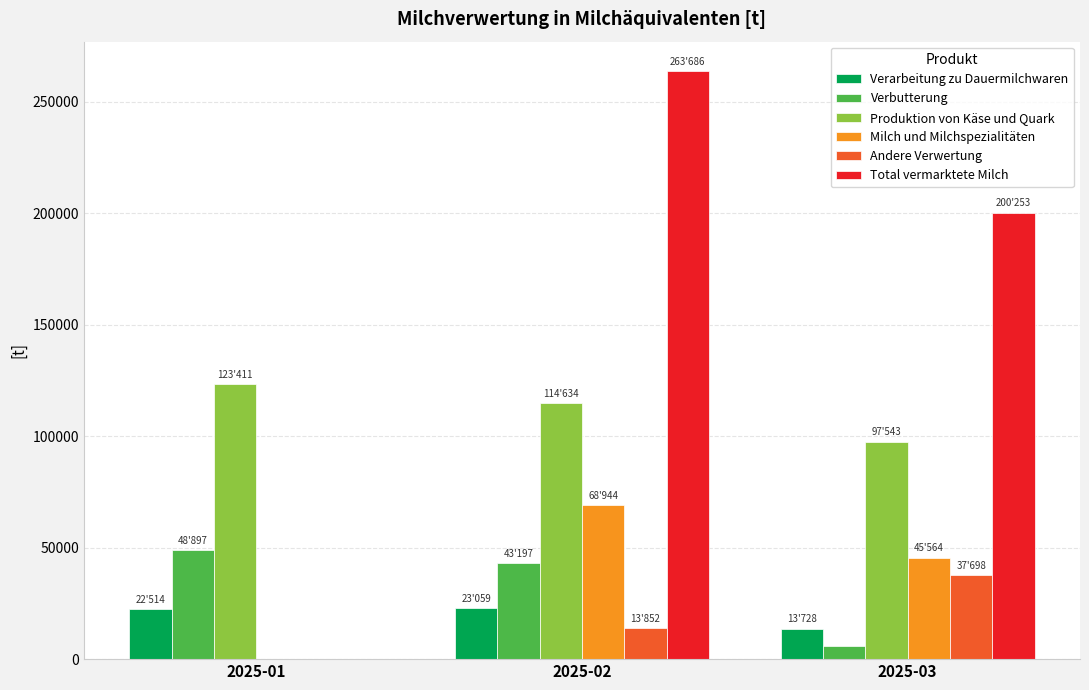

How many groups of bars are there?

3